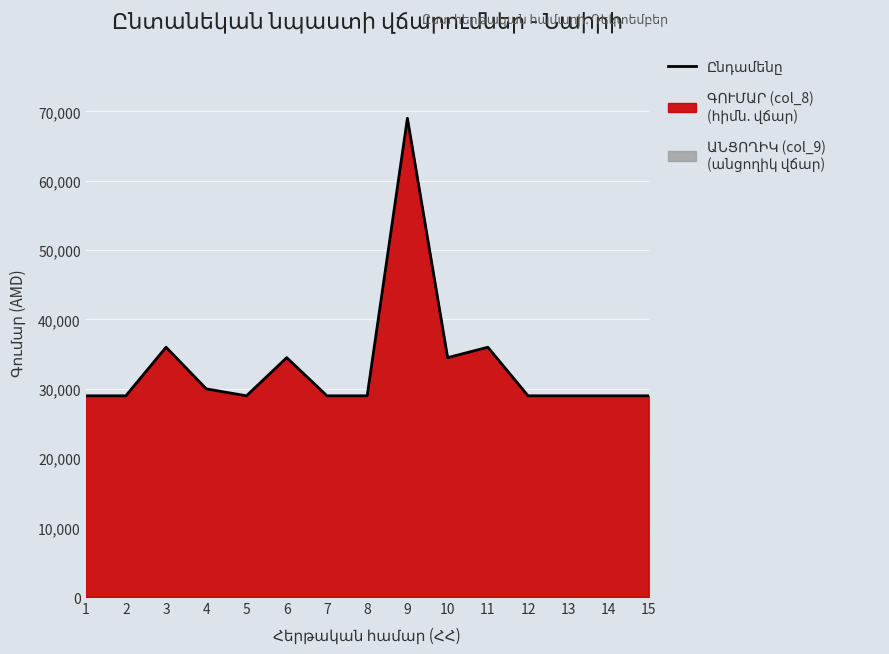

What is the greatest value displayed?

69000